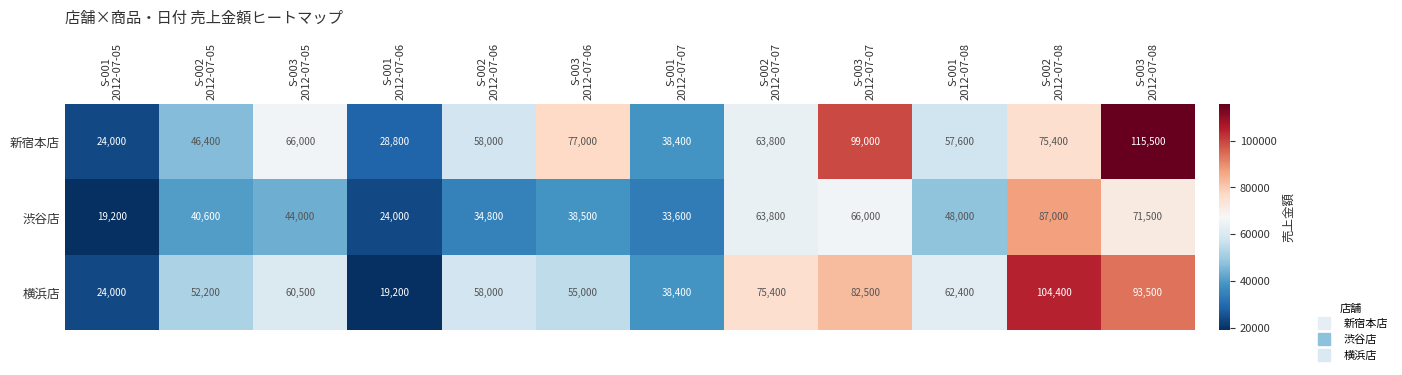

Which series has the largest total across all categories?

新宿本店